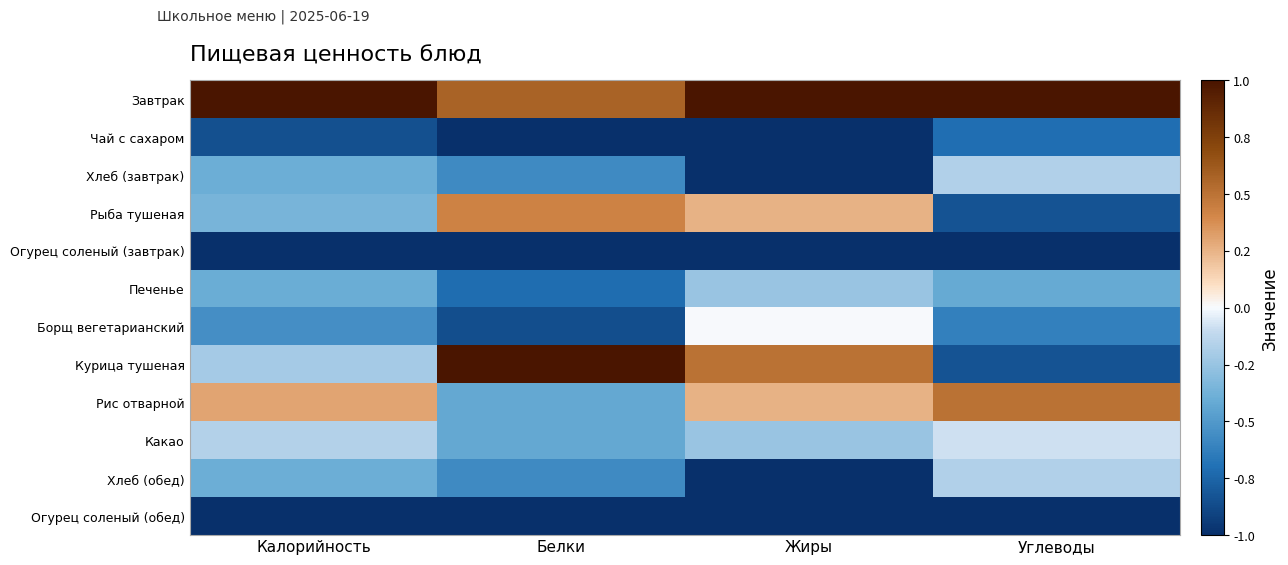

Count the number of categories in the chart.

4